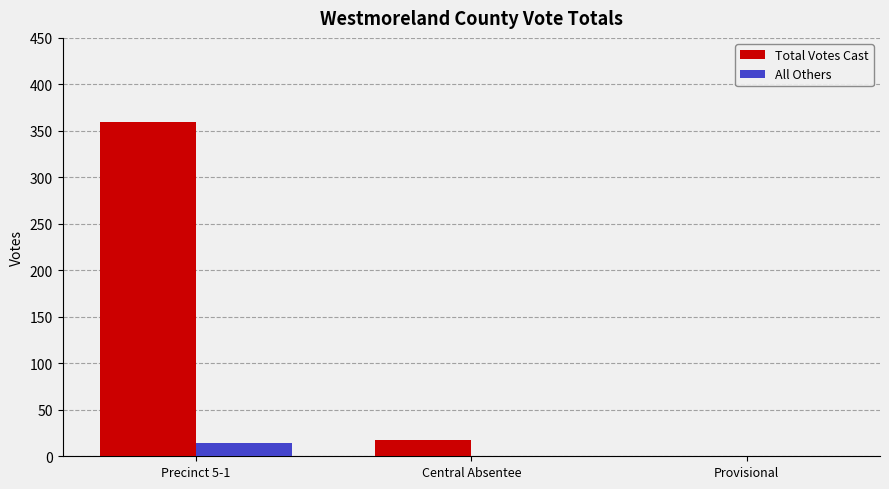

Is it true that Total Votes Cast equals 360 at Precinct 5-1?

True